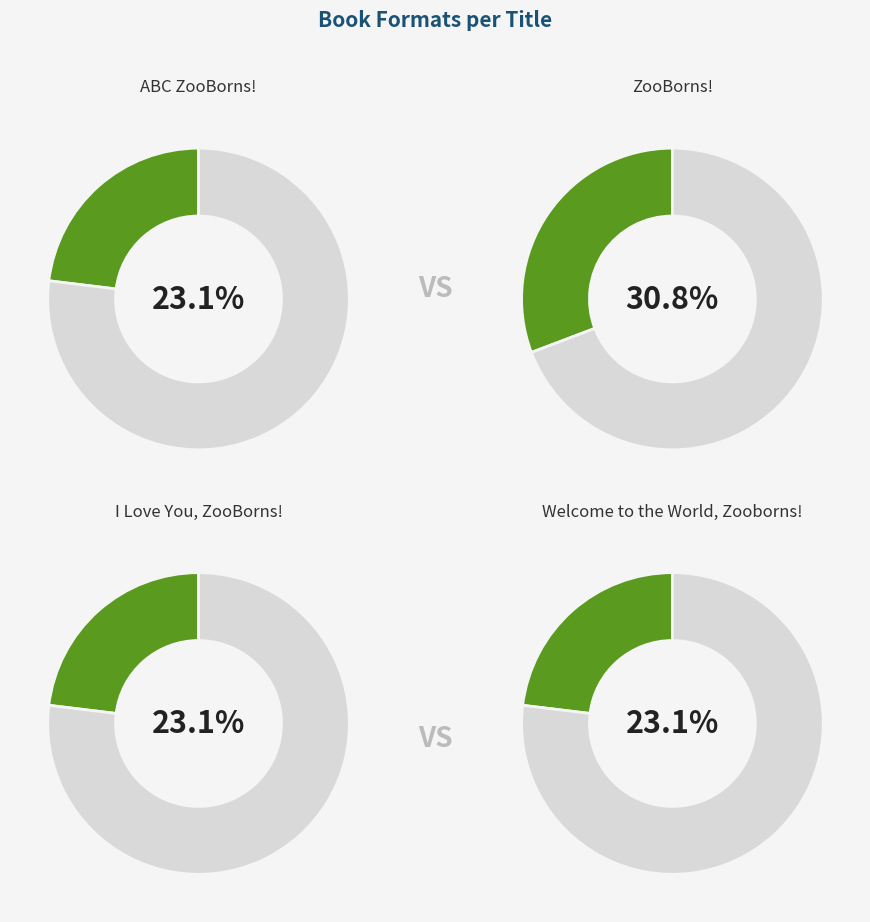

Is I Love You, ZooBorns! the majority of the pie?

No